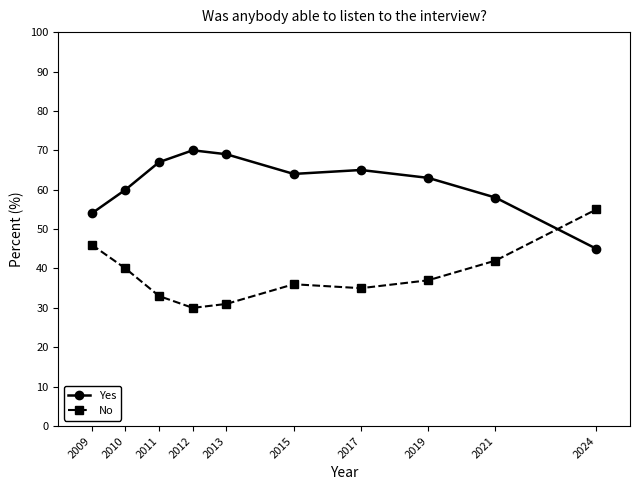

What is the sum of all Yes values?

615